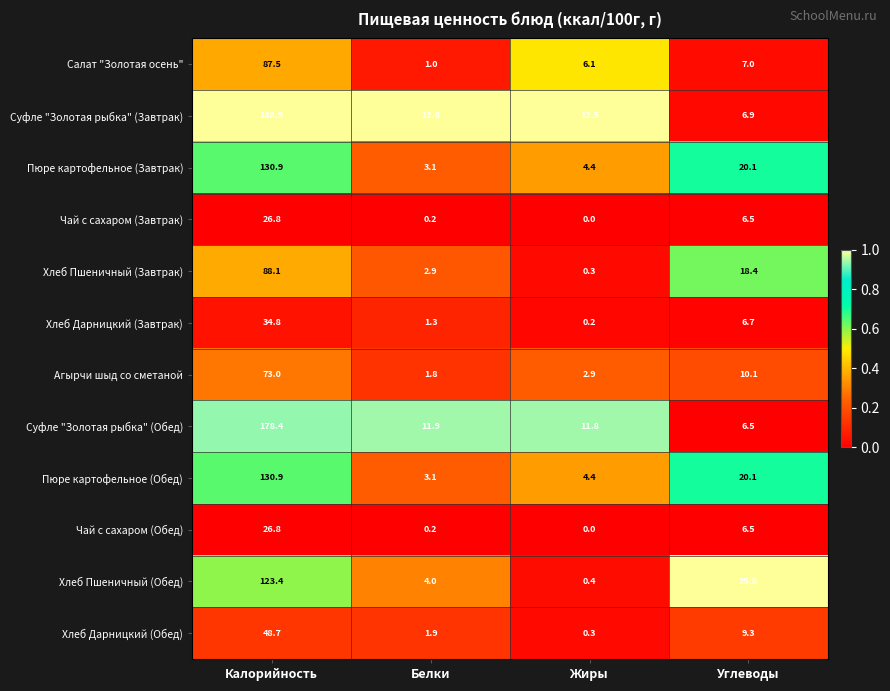

Which series has the largest total across all categories?

Суфле "Золотая рыбка" (Завтрак)